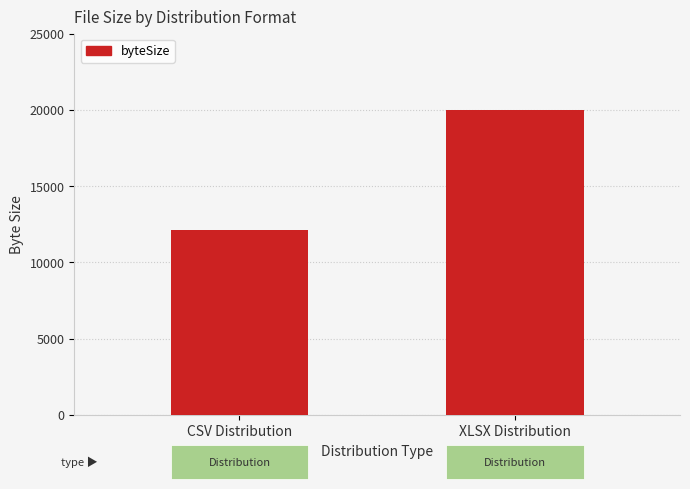

What is the change in value from CSV Distribution to XLSX Distribution?

+7854